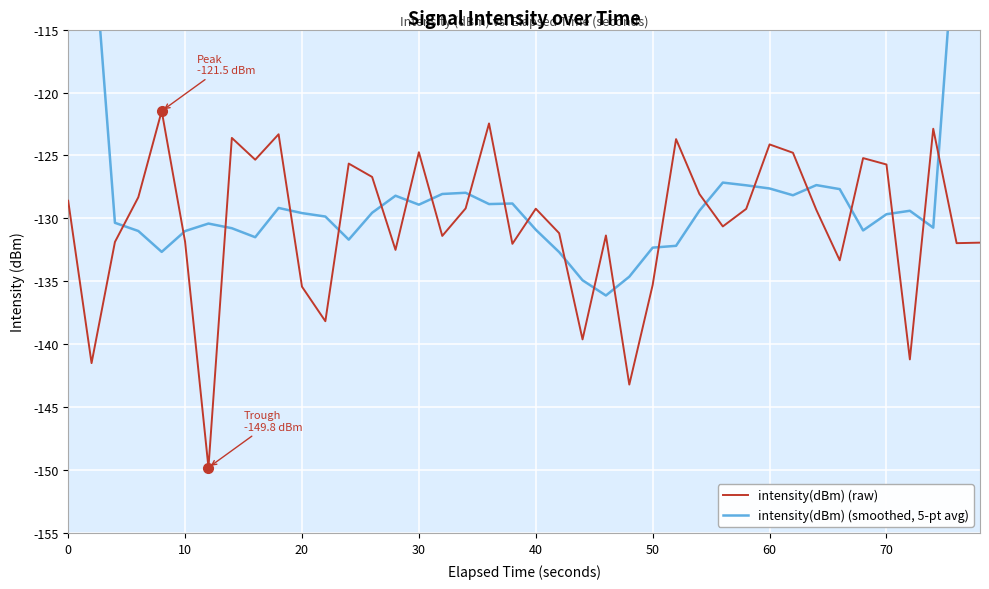

Is it true that intensity(dBm) (smoothed, 5-pt avg) equals -128.9 at 30?

True